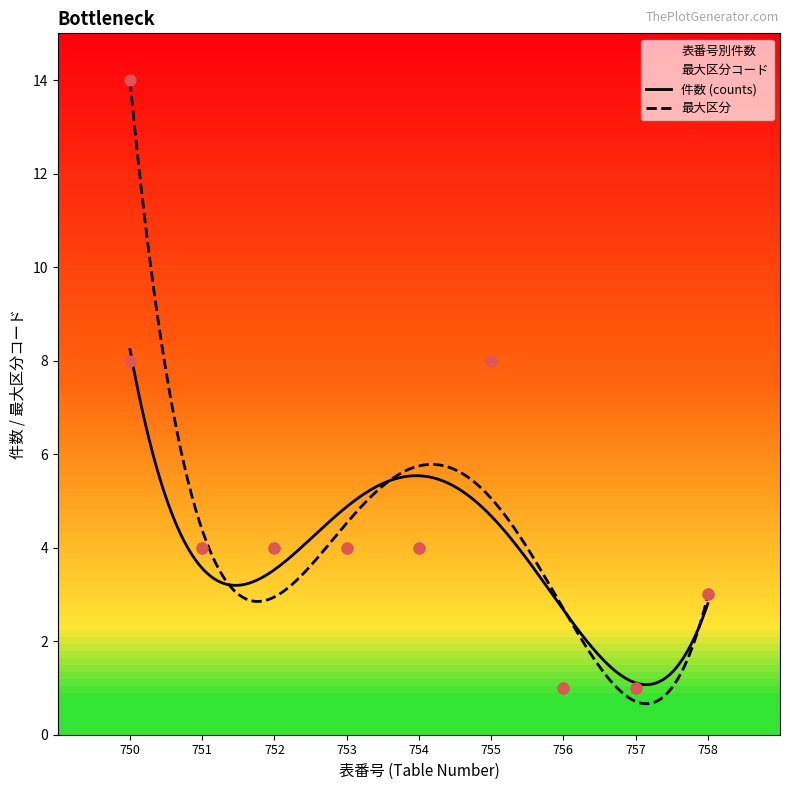

Which has a higher value, 750 or 750?

750